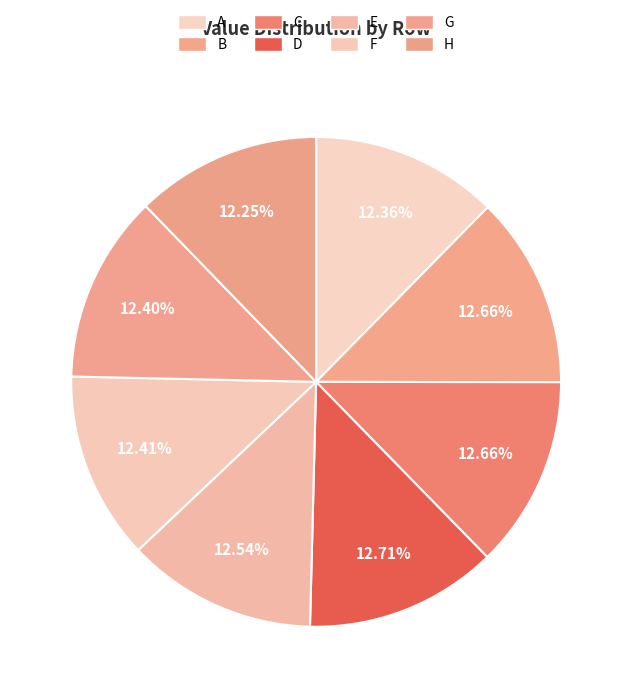

How many slices are in this pie chart?

8